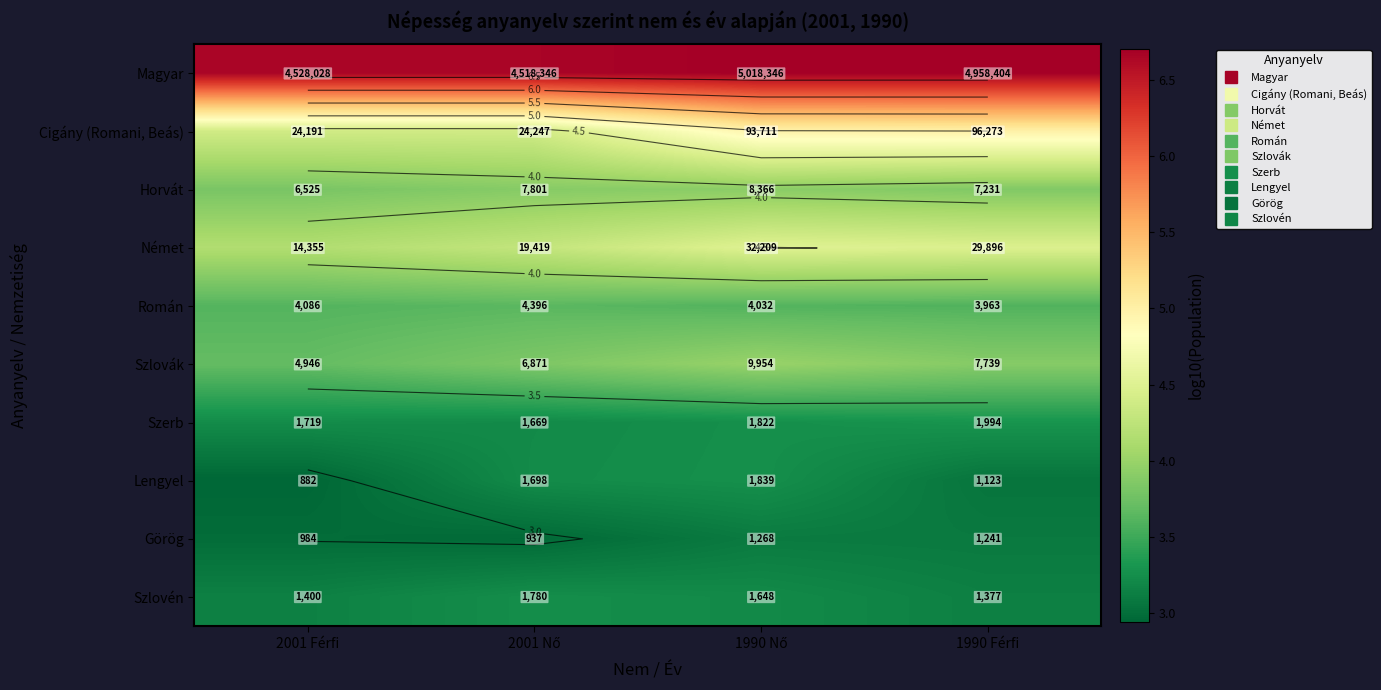

True or false: Szlovák has a value of 3.7 at 2001 Férfi.

True